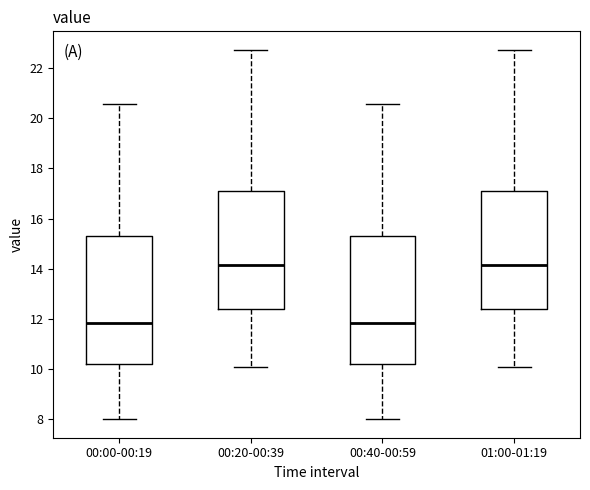

Reading left to right, read every box against the y-axis: the position of its median line, the range the box covers, and the ends of its whiskers. The values are not printed on the chart, so give them approximately, as read against the axis.

00:00-00:19: median 11.8, box 10.2 to 15.4, whiskers 8.0 to 20.6
00:20-00:39: median 14.2, box 12.4 to 17.2, whiskers 10.2 to 22.8
00:40-00:59: median 11.8, box 10.2 to 15.4, whiskers 8.0 to 20.6
01:00-01:19: median 14.2, box 12.4 to 17.2, whiskers 10.2 to 22.8